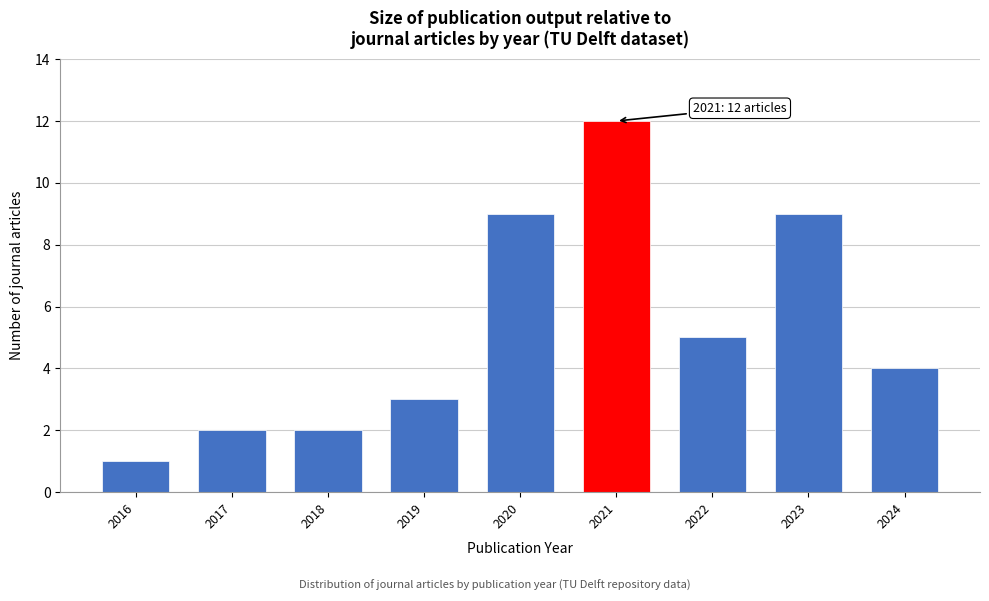

Reading left to right, extract all data points from this chart.

2016=1	2017=2	2018=2	2019=3	2020=9	2021=12	2022=5	2023=9	2024=4